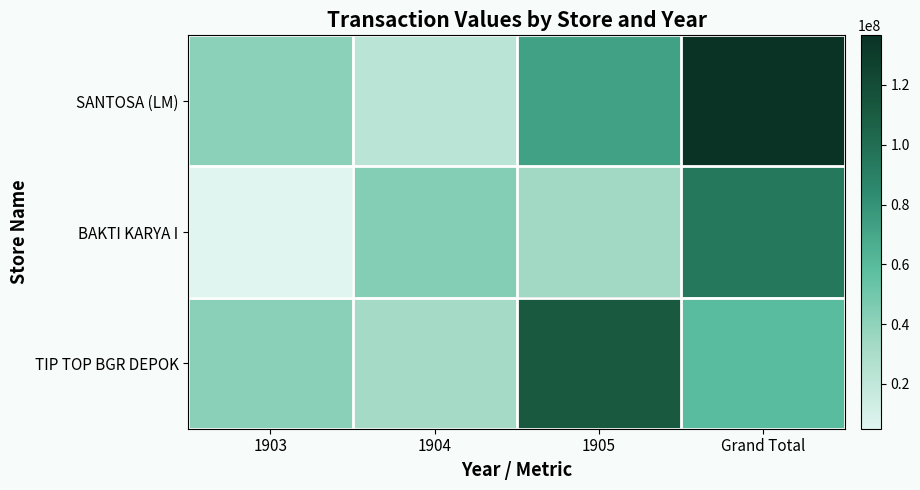

What is the difference between the highest and lowest values at 1905?

77686955